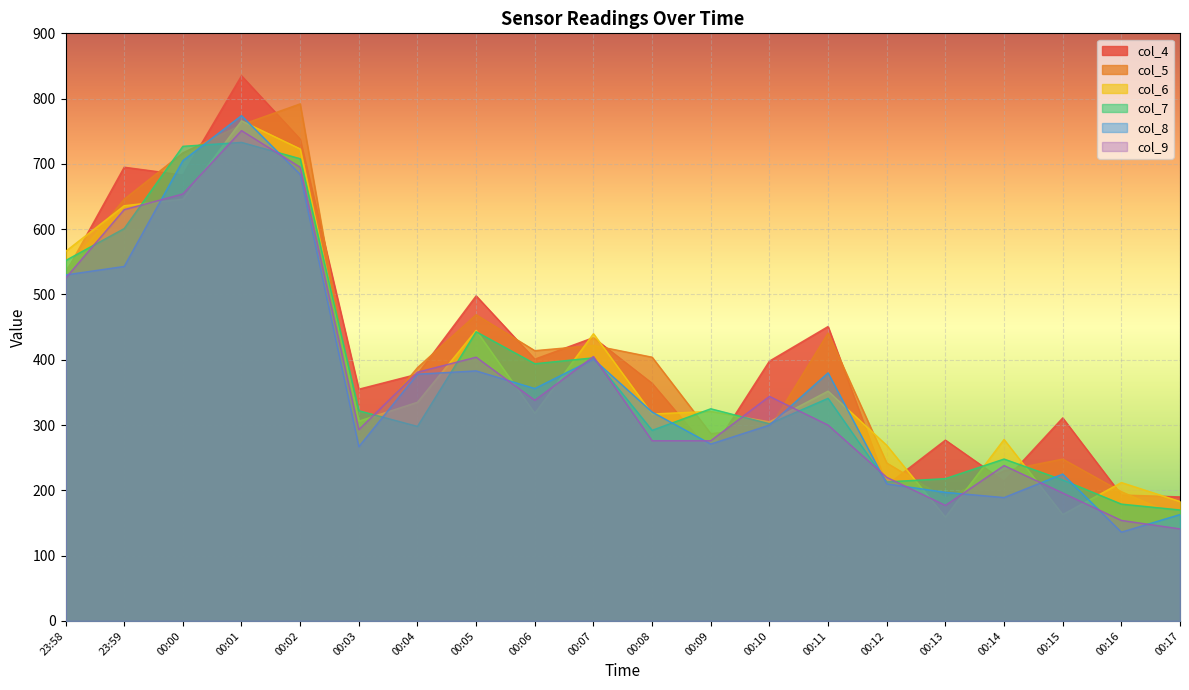

How many times do col_5 and col_7 cross each other?

10